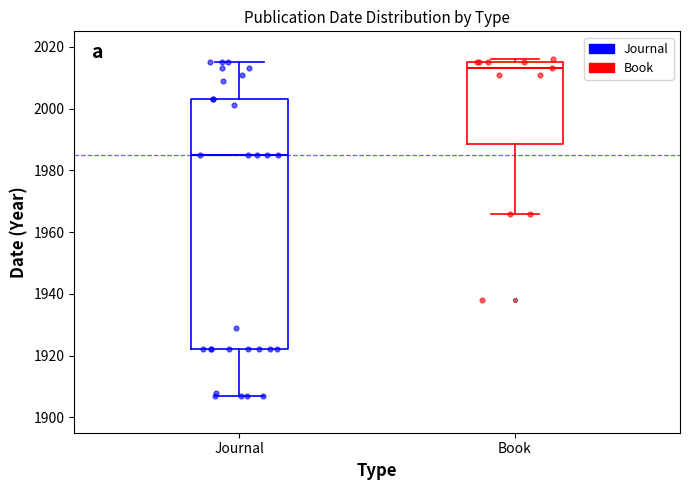

Reading left to right, read every box against the y-axis: the position of its median line, the range the box covers, and the ends of its whiskers. The values are not printed on the chart, so give them approximately, as read against the axis.

Journal: median 1986, box 1922 to 2004, whiskers 1908 to 2016
Book: median 2014, box 1988 to 2016, whiskers 1966 to 2016 (just above the box's upper edge)